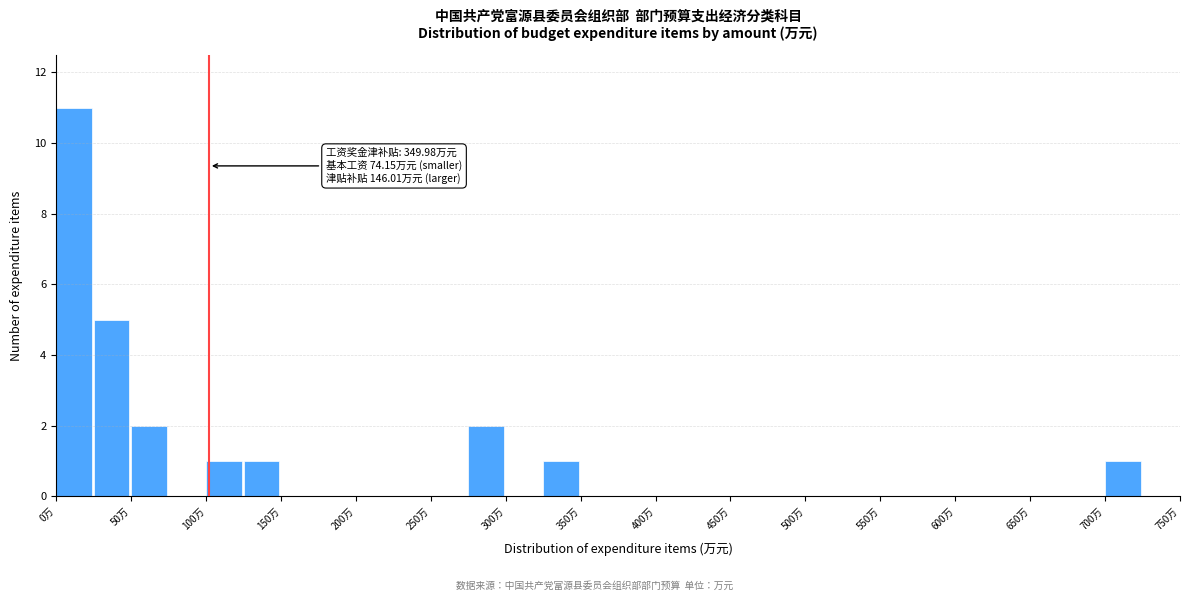

Which range on the x-axis has the tallest bar?

0 to 25